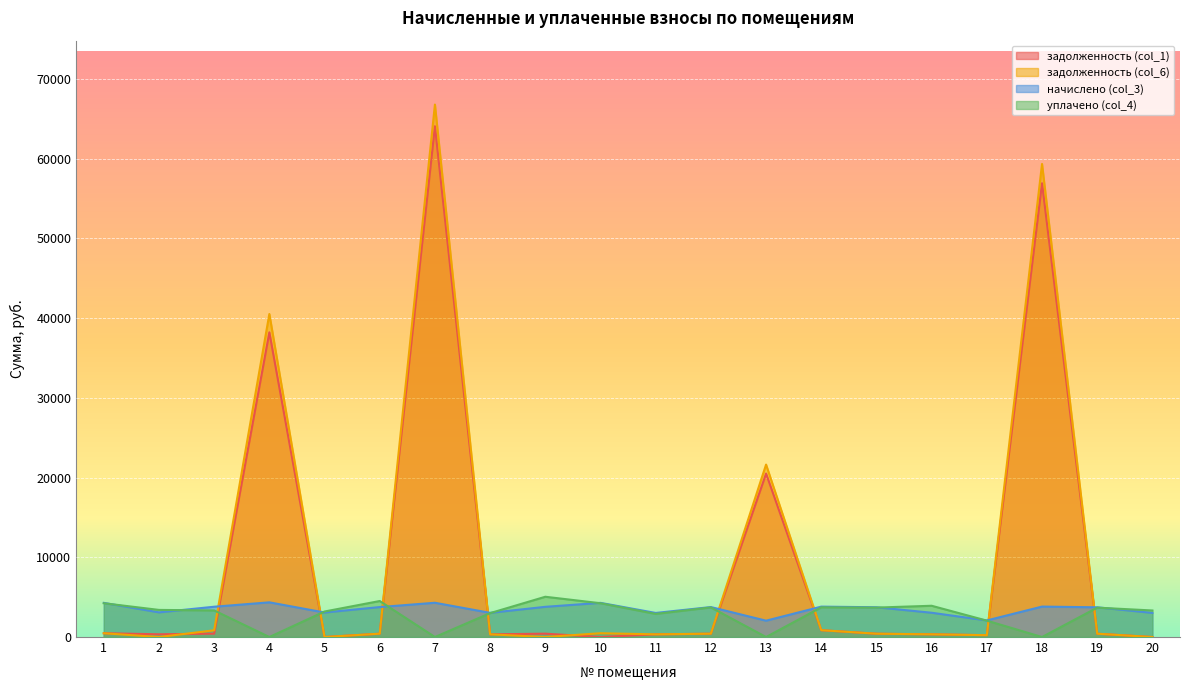

How many series are shown in this chart?

4